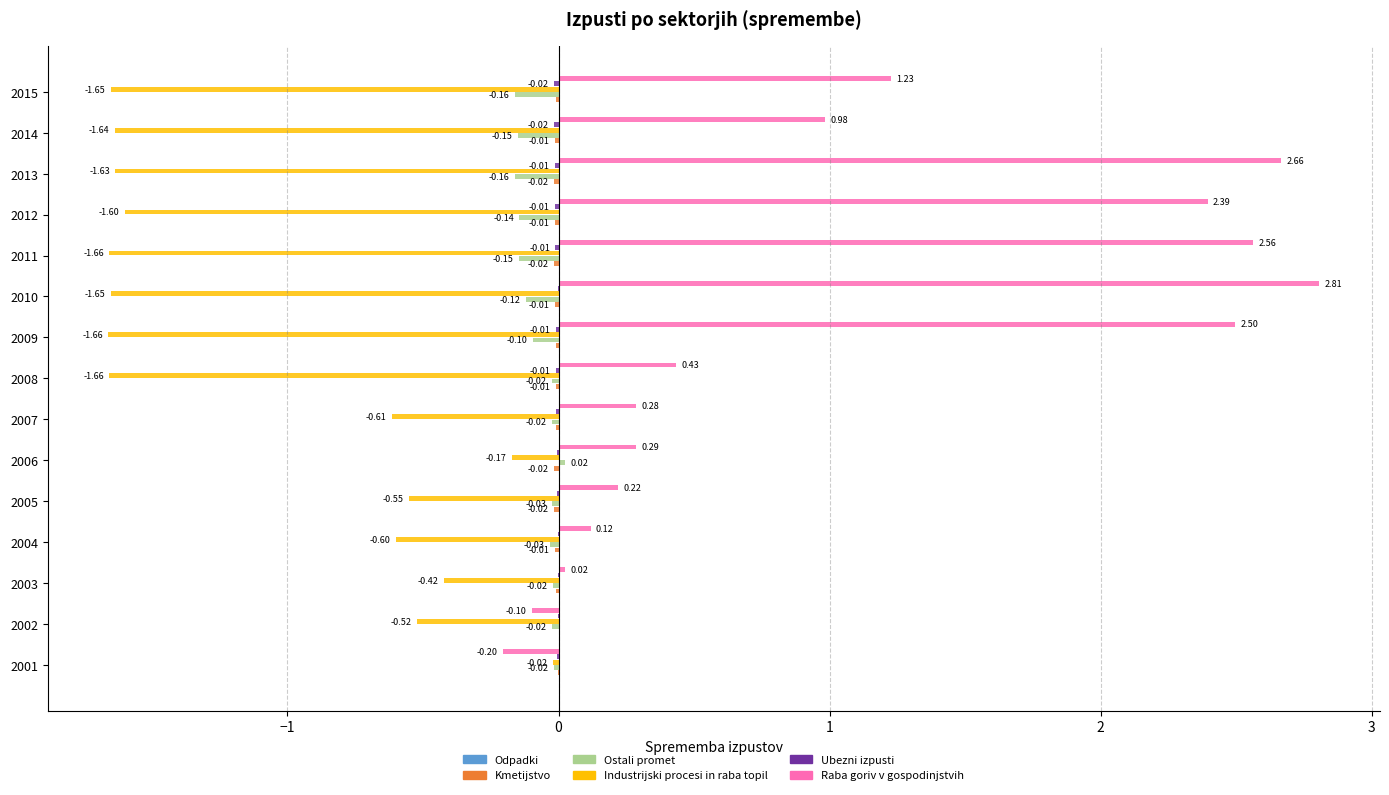

At which category is the sum across all series the highest?

2010